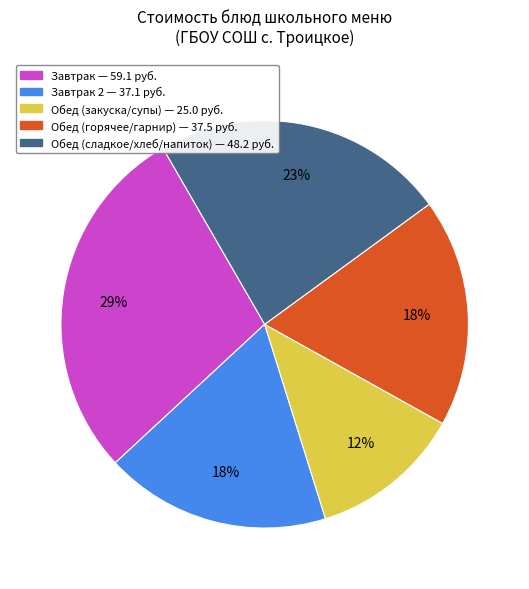

Count the number of slices in the pie.

5